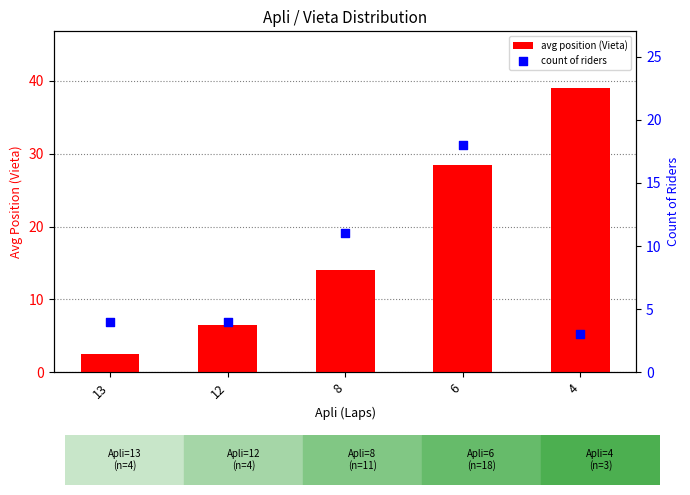

Which series has the widest spread of Y values?

avg position (Vieta)